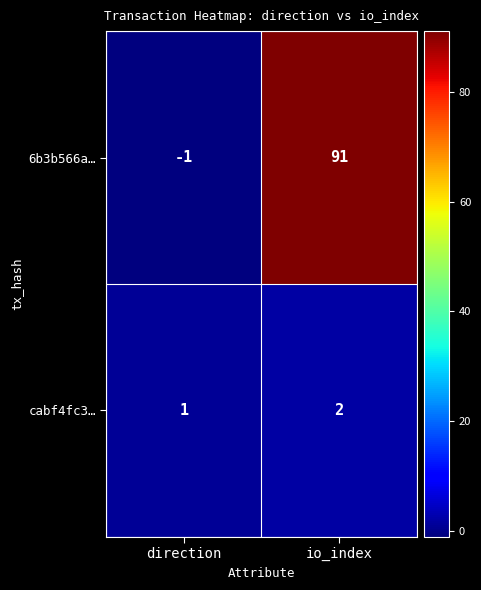

Reading right to left, what are all the values shown in this chart?

6b3b566a…: 91	-1
cabf4fc3…: 2	1